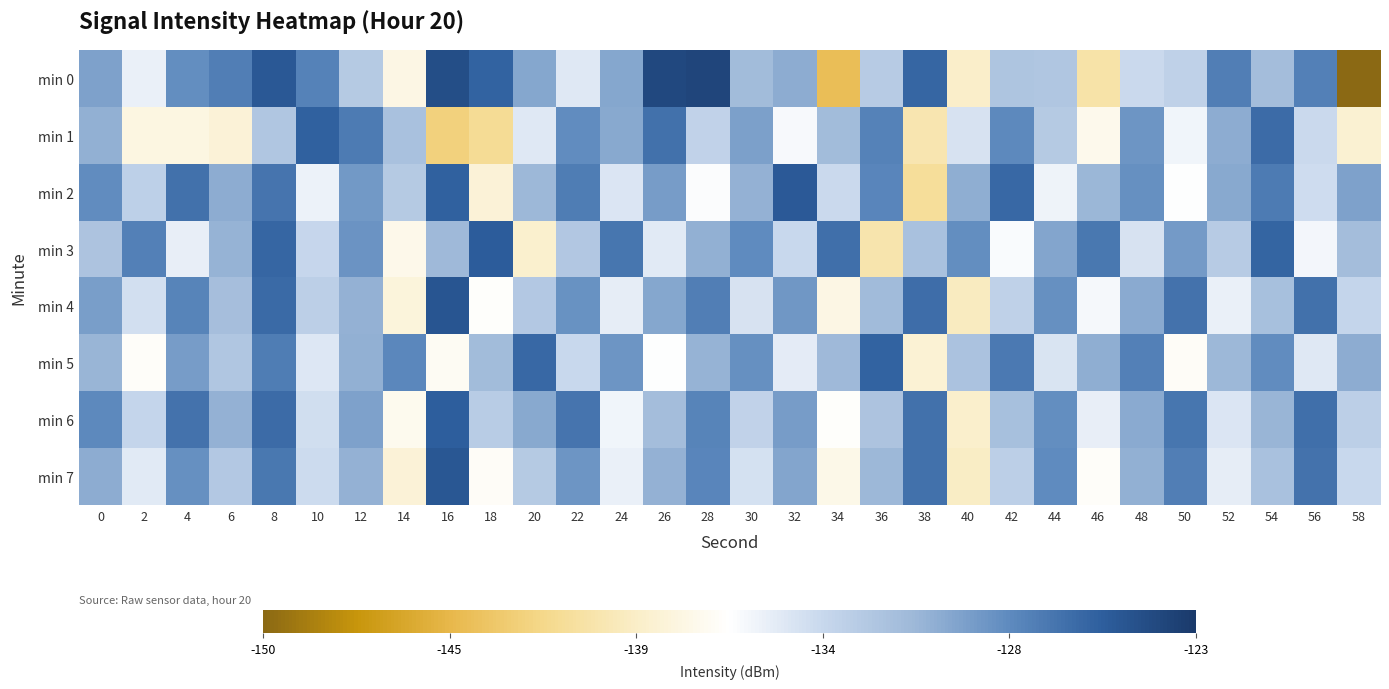

Reading left to right, transcribe all the data shown in this chart.

min 0: 0=-129.8	2=-135.4	4=-128.7	6=-127.7	8=-125.3	10=-127.9	12=-132.7	14=-137.8	16=-124.5	18=-126.0	20=-130.1	22=-135.0	24=-130.1	26=-124.2	28=-123.9	30=-131.5	32=-130.4	34=-144.0	36=-132.8	38=-126.2	40=-139.1	42=-132.2	44=-132.3	46=-140.6	48=-133.9	50=-133.3	52=-127.7	54=-131.6	56=-127.8	58=-150.2
min 1: 0=-130.7	2=-137.9	4=-137.9	6=-138.4	8=-132.3	10=-125.9	12=-127.4	14=-132.0	16=-142.5	18=-141.4	20=-135.0	22=-128.5	24=-130.2	26=-126.8	28=-133.4	30=-129.7	32=-136.1	34=-131.5	36=-127.9	38=-140.2	40=-134.6	42=-128.3	44=-132.7	46=-137.4	48=-129.1	50=-135.8	52=-130.4	54=-126.5	56=-133.9	58=-138.7
min 2: 0=-128.5	2=-133.2	4=-126.8	6=-130.4	8=-127.1	10=-135.6	12=-129.3	14=-132.7	16=-125.9	18=-138.4	20=-131.2	22=-127.6	24=-134.8	26=-129.5	28=-136.3	30=-130.7	32=-125.4	34=-133.9	36=-128.1	38=-141.2	40=-130.5	42=-126.3	44=-135.7	46=-131.1	48=-128.8	50=-136.4	52=-130.2	54=-127.5	56=-134.1	58=-129.8
min 3: 0=-132.1	2=-127.8	4=-135.4	6=-130.9	8=-126.2	10=-133.7	12=-129.0	14=-137.5	16=-131.3	18=-125.6	20=-138.9	22=-132.4	24=-127.2	26=-135.1	28=-130.6	30=-128.4	32=-133.8	34=-126.7	36=-140.3	38=-131.9	40=-128.6	42=-136.2	44=-130.0	46=-127.3	48=-134.5	50=-129.4	52=-132.8	54=-126.1	56=-135.9	58=-131.6
min 4: 0=-129.6	2=-134.3	4=-128.0	6=-131.7	8=-126.4	10=-133.1	12=-130.8	14=-138.2	16=-125.1	18=-136.7	20=-132.5	22=-128.9	24=-135.3	26=-130.1	28=-127.7	30=-134.6	32=-129.2	34=-137.8	36=-131.4	38=-126.6	40=-139.5	42=-133.3	44=-128.7	46=-136.0	48=-130.3	50=-127.0	52=-135.5	54=-131.8	56=-126.9	58=-133.6
min 5: 0=-131.0	2=-136.8	4=-129.5	6=-132.3	8=-127.6	10=-134.9	12=-130.6	14=-128.2	16=-137.1	18=-131.5	20=-126.3	22=-133.8	24=-129.1	26=-136.4	28=-130.9	30=-128.7	32=-135.2	34=-131.3	36=-126.0	38=-138.6	40=-132.0	42=-127.4	44=-134.7	46=-130.5	48=-127.8	50=-136.9	52=-131.2	54=-128.5	56=-135.0	58=-130.4
min 6: 0=-128.3	2=-133.6	4=-127.0	6=-130.7	8=-126.5	10=-134.2	12=-129.8	14=-137.3	16=-125.7	18=-132.9	20=-130.2	22=-127.1	24=-135.8	26=-131.6	28=-128.0	30=-133.4	32=-129.5	34=-136.7	36=-132.1	38=-126.8	40=-139.0	42=-131.8	44=-128.6	46=-135.4	48=-130.3	50=-127.2	52=-134.8	54=-131.0	56=-126.7	58=-133.1
min 7: 0=-130.4	2=-135.1	4=-128.8	6=-132.5	8=-127.3	10=-134.0	12=-130.7	14=-138.4	16=-125.2	18=-136.9	20=-132.7	22=-129.1	24=-135.5	26=-130.8	28=-128.1	30=-134.4	32=-130.0	34=-137.6	36=-131.2	38=-126.9	40=-139.3	42=-133.1	44=-128.4	46=-136.8	48=-130.6	50=-127.7	52=-135.3	54=-131.9	56=-127.0	58=-133.8